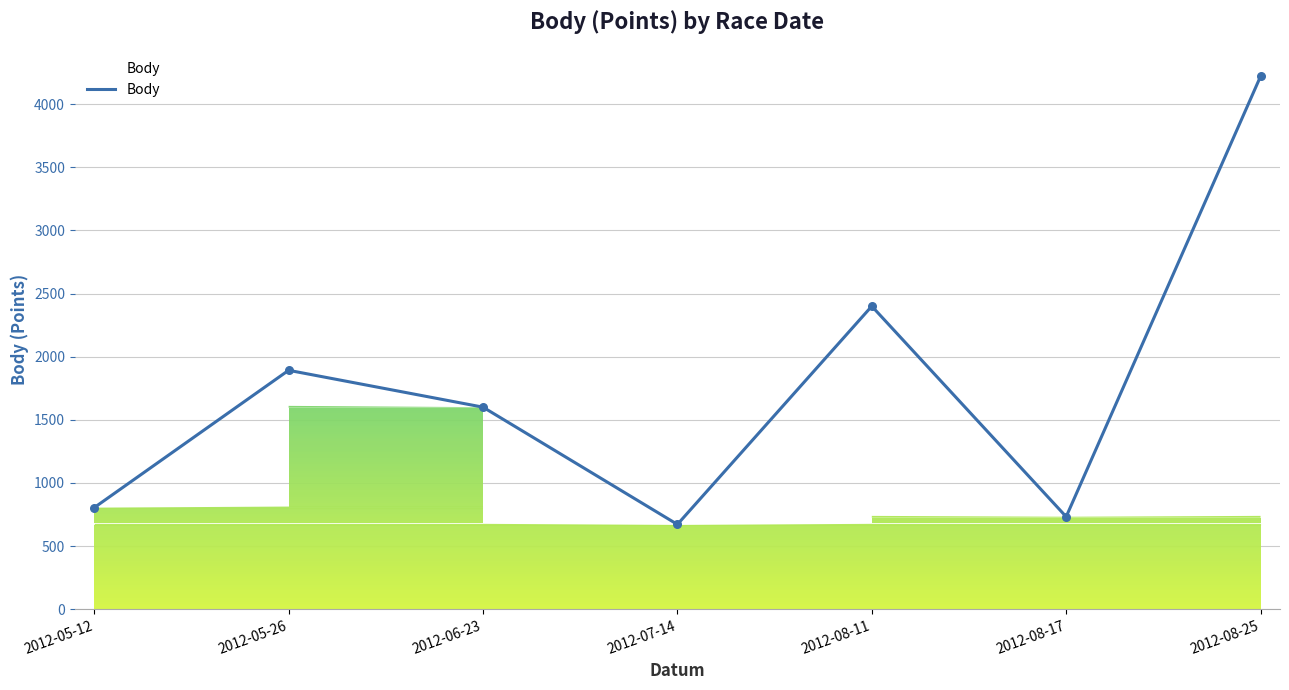

Between 2012-08-25 and 2012-05-26, which is larger?

2012-08-25